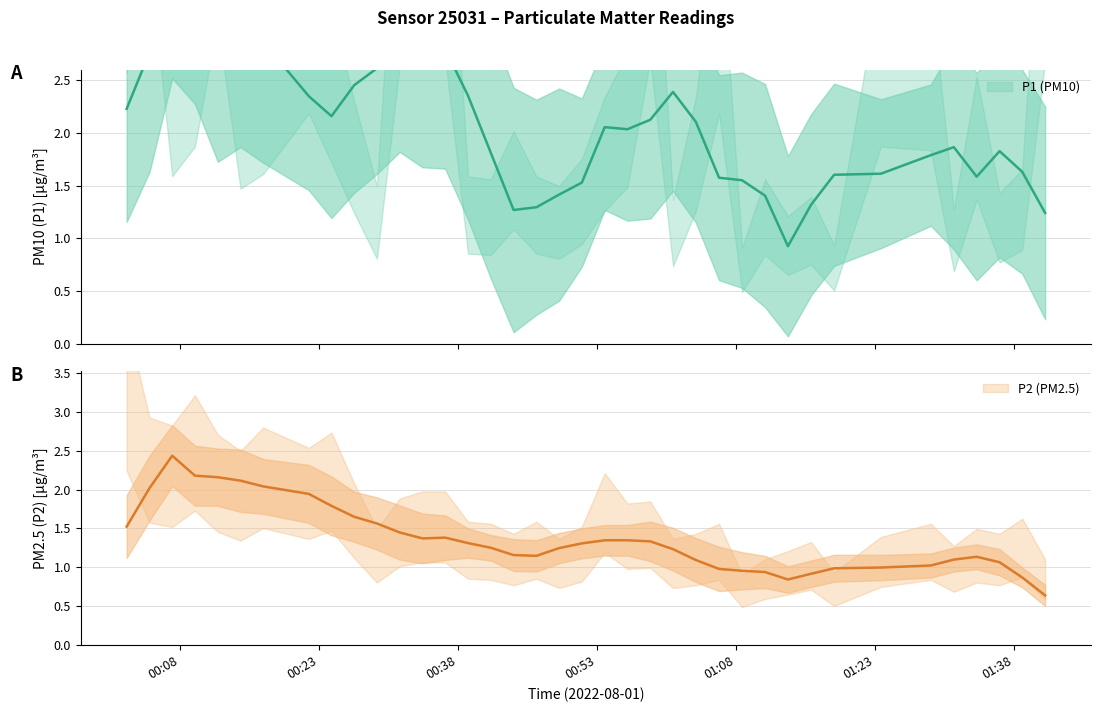

How many interior local peaks does the P1 series have?

11